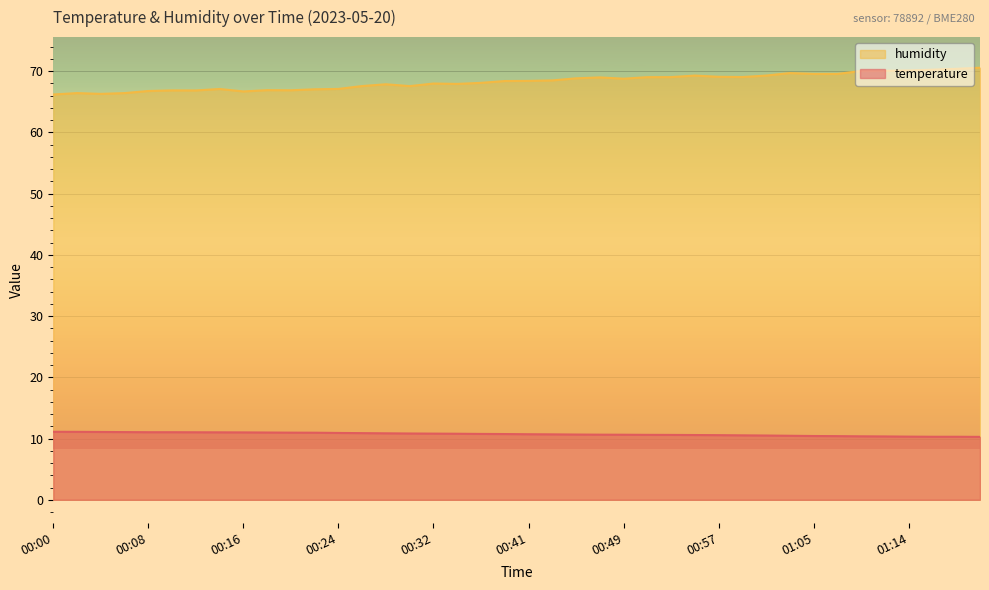

Which series has the largest total across all categories?

humidity